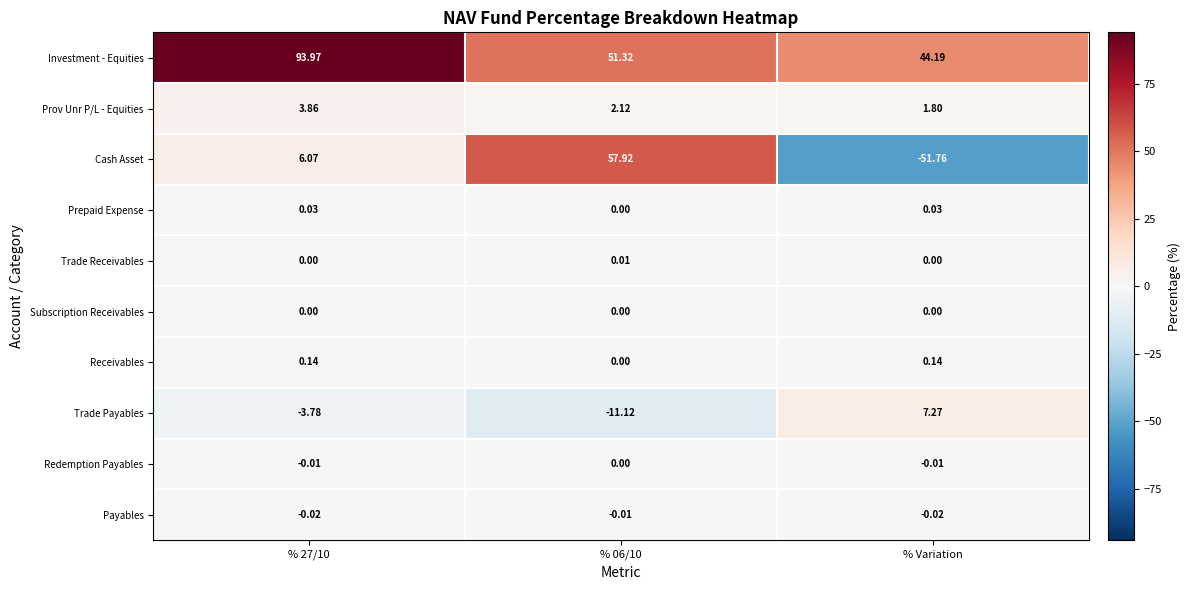

At which category does the chart reach its peak across all series?

% 27/10